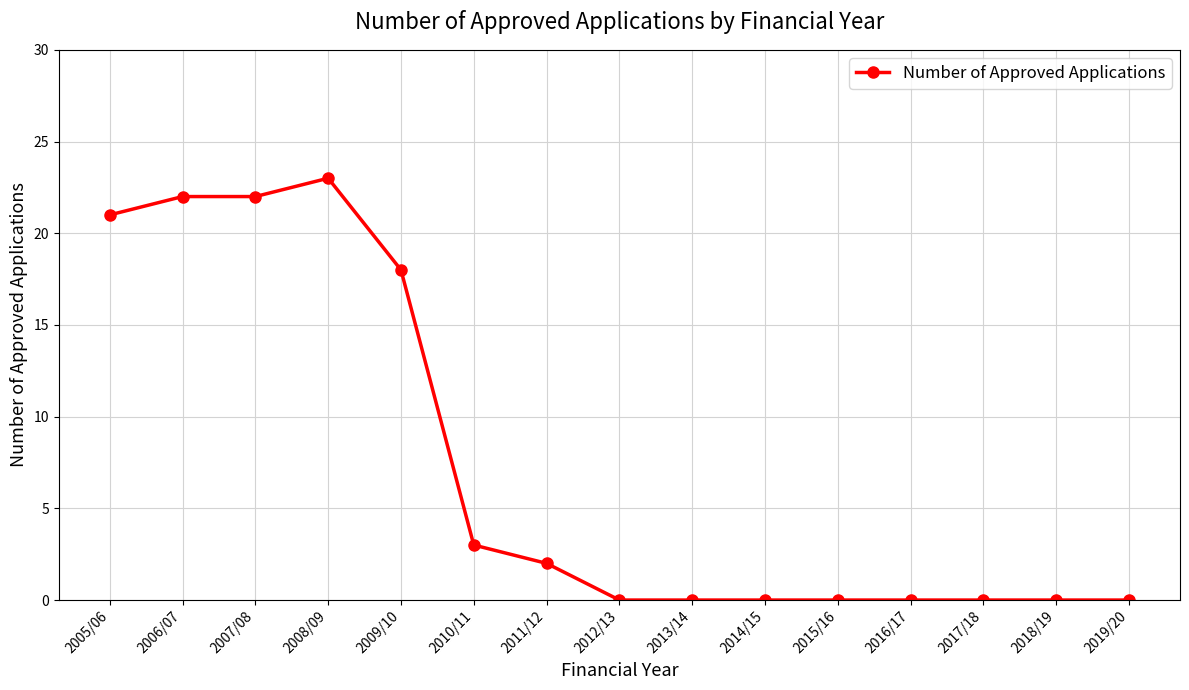

Which category has the highest value across all series?

2008/09